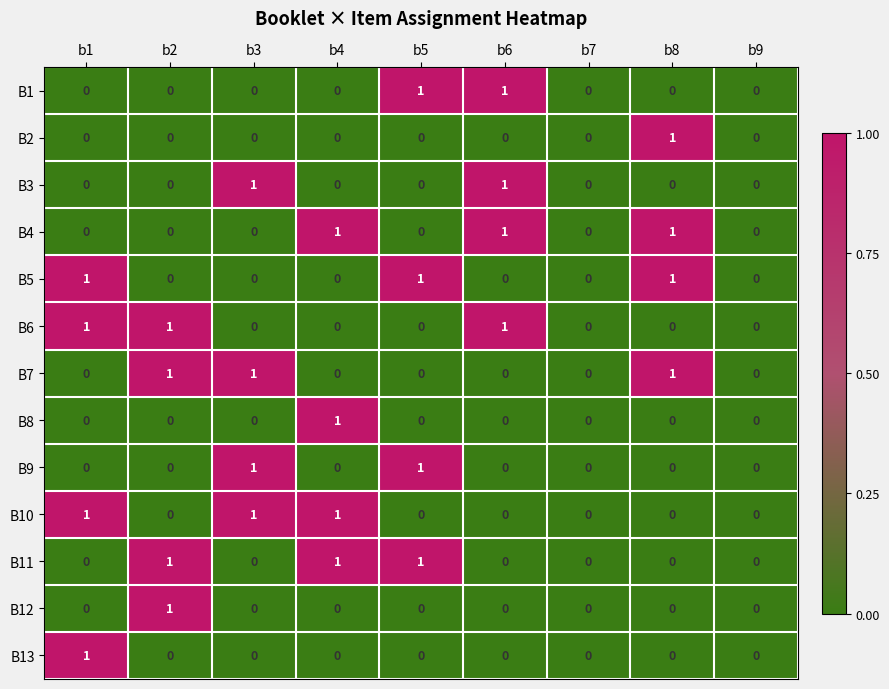

Which category has the highest value in the B13 series?

b1